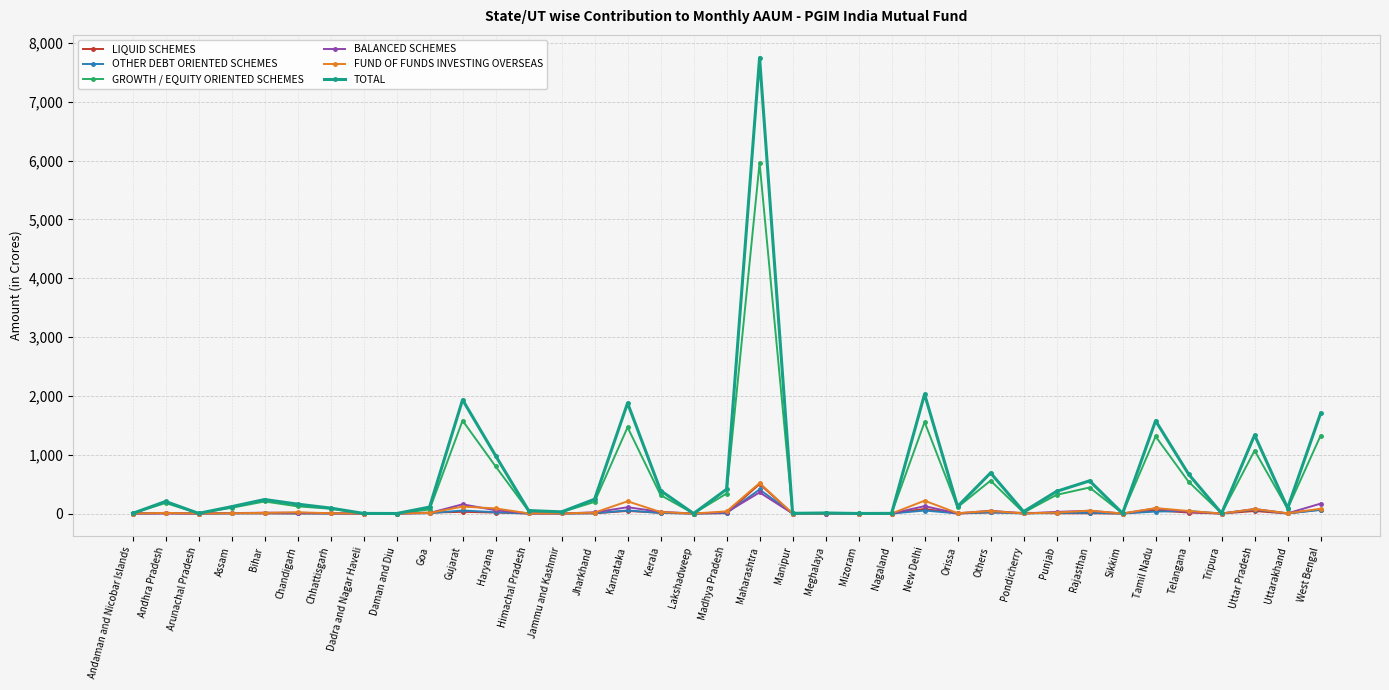

How many data points does each series have?

37